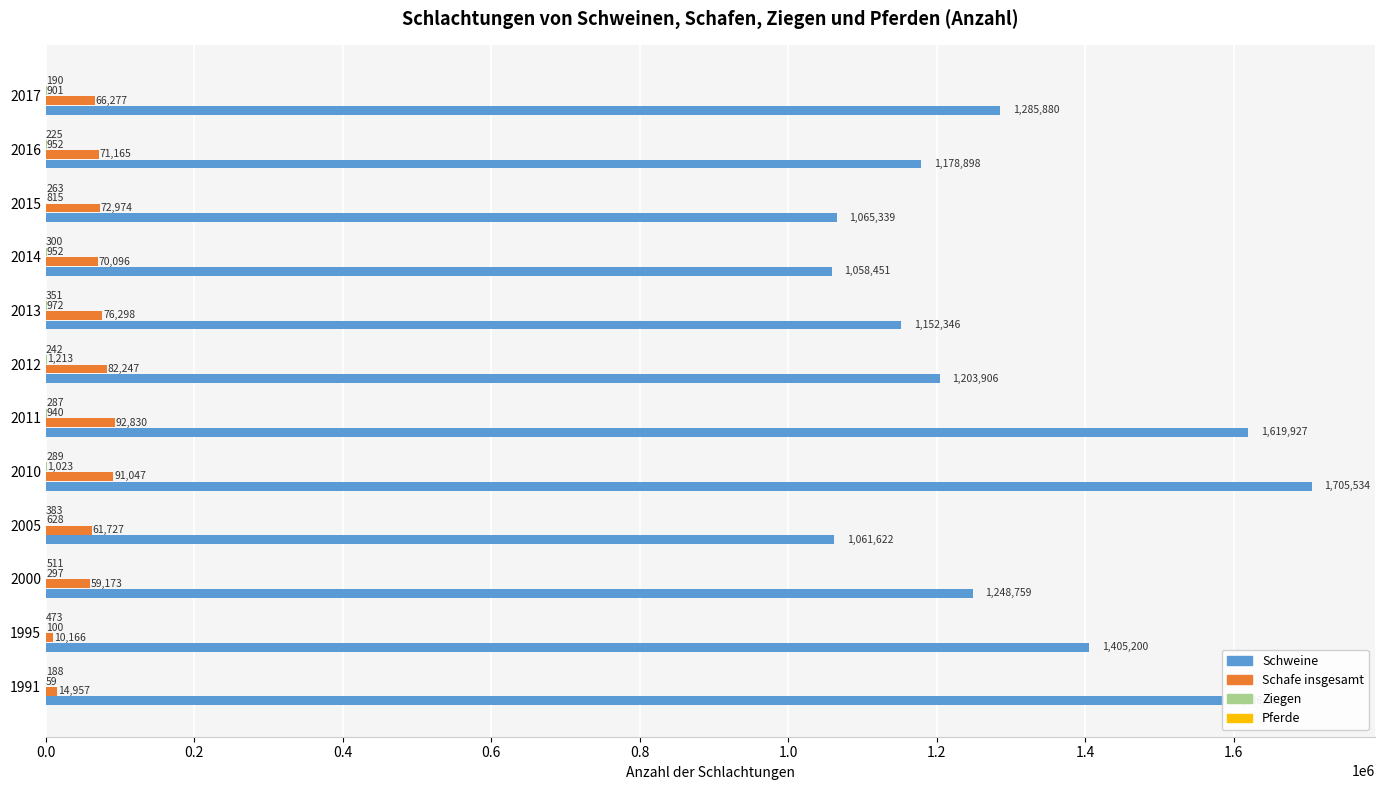

What is the total value across all series at 2017?

1353248